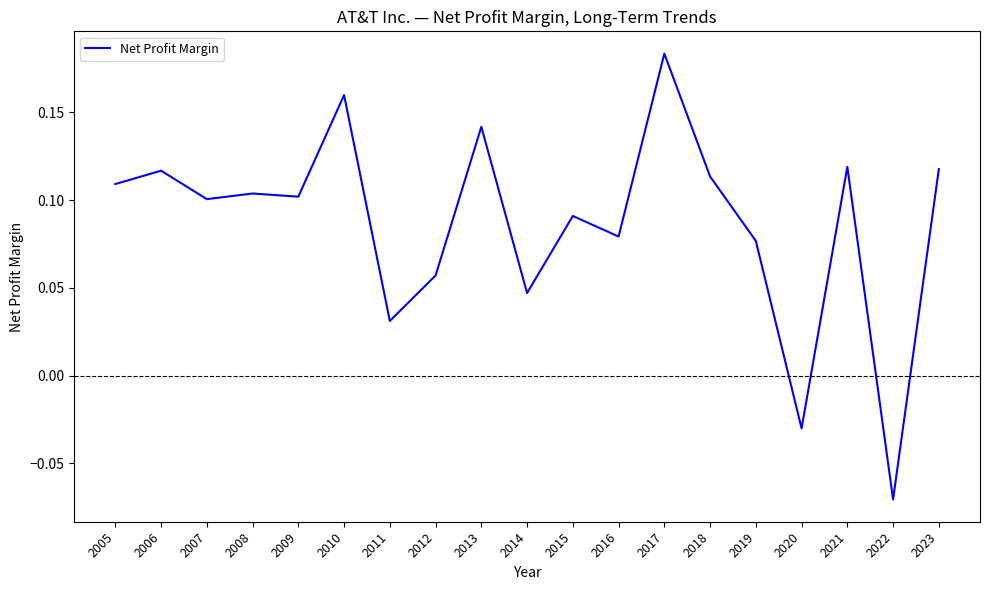

Which label corresponds to the largest value in the chart?

2017